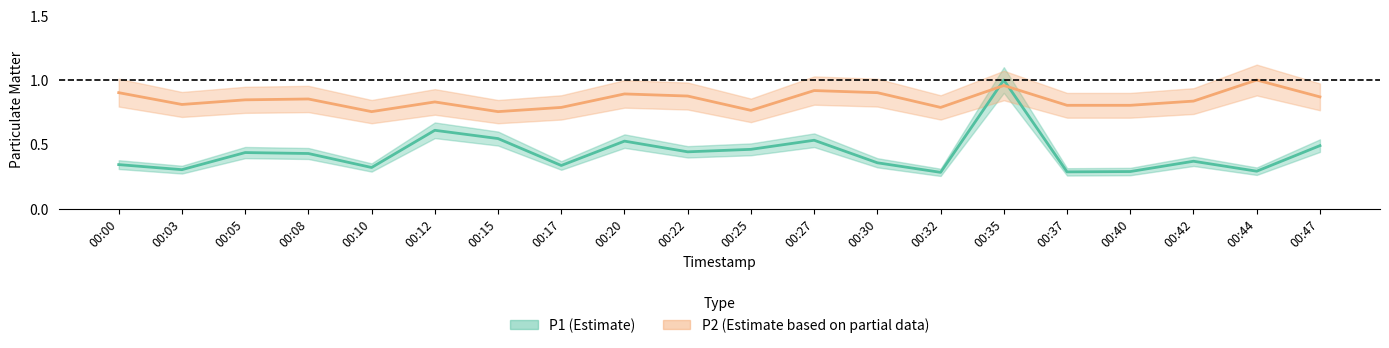

True or false: P1 and P2 cross at least once.

True